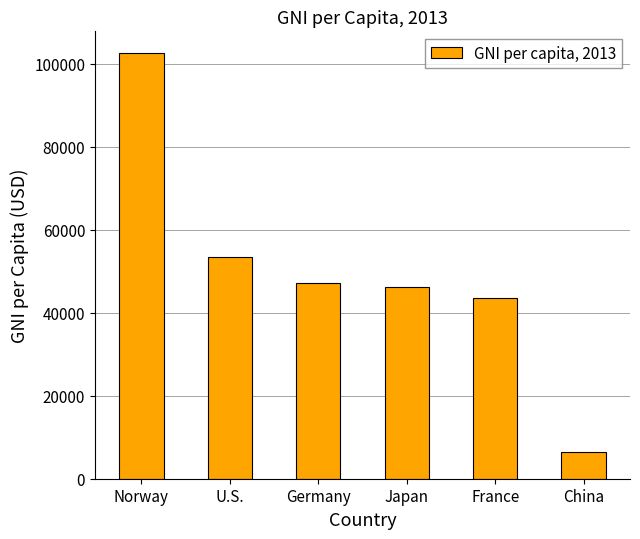

Which category has the highest value across all series?

Norway